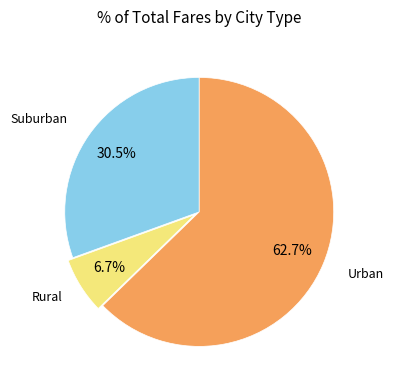

Is there any slice that represents more than half of the pie?

Yes